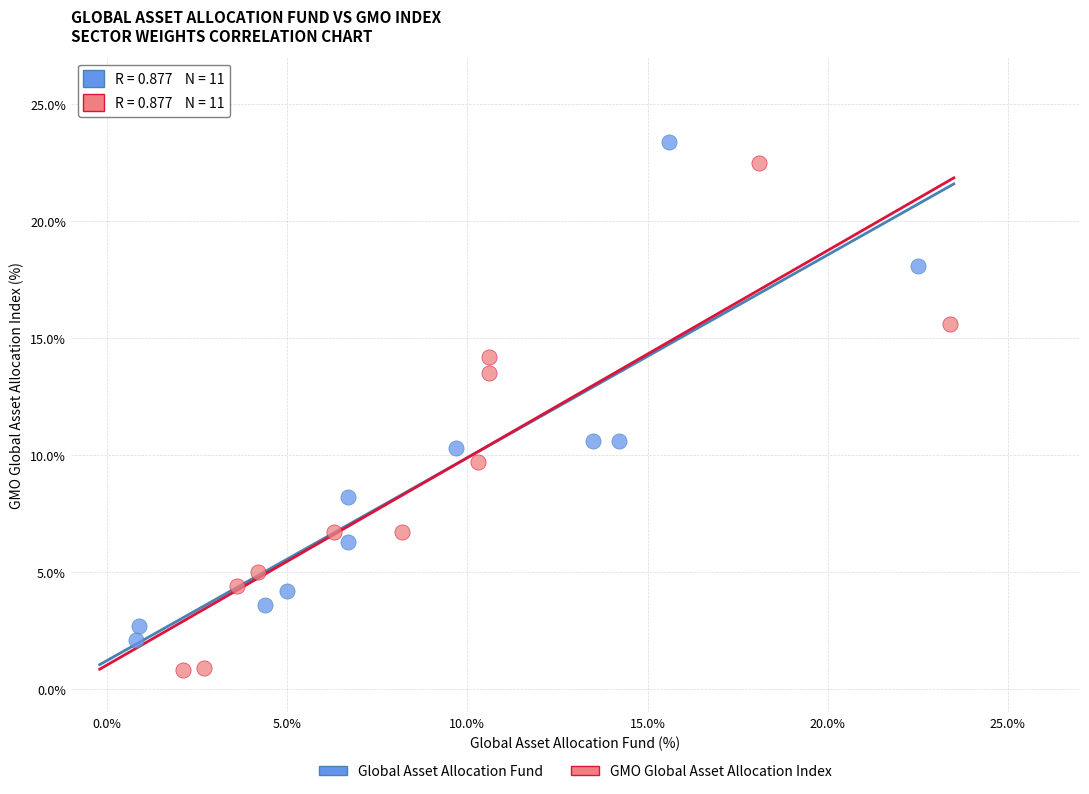

Which series reaches the minimum Y coordinate?

GMO Global Asset Allocation Index